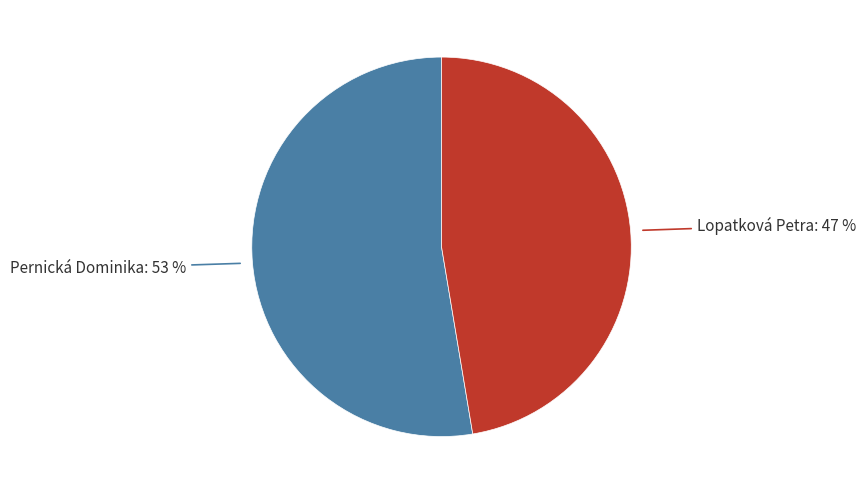

What is the largest slice in the pie chart?

Pernická Dominika